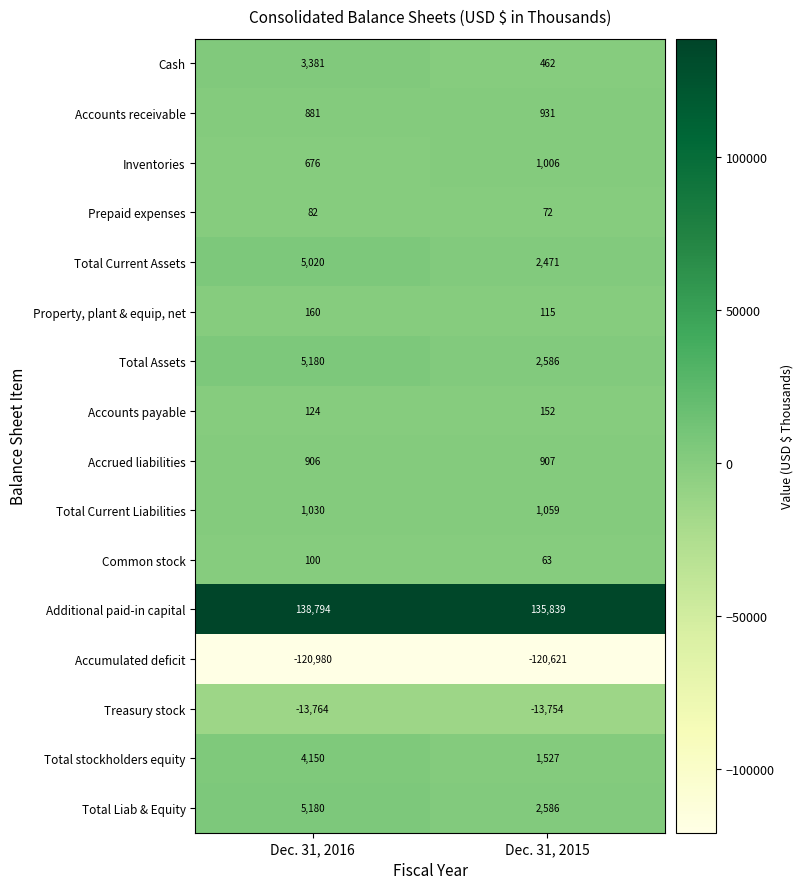

What is the spread (max minus min) of values at Dec. 31, 2016?

259774